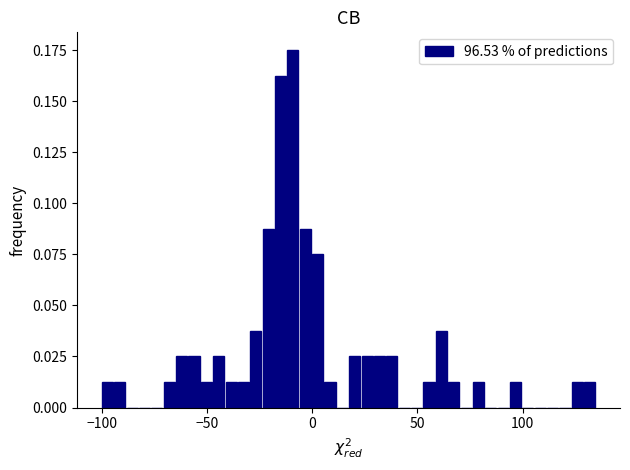

Read against the x-axis, roughly where is the centre of the tallest bar?

-10